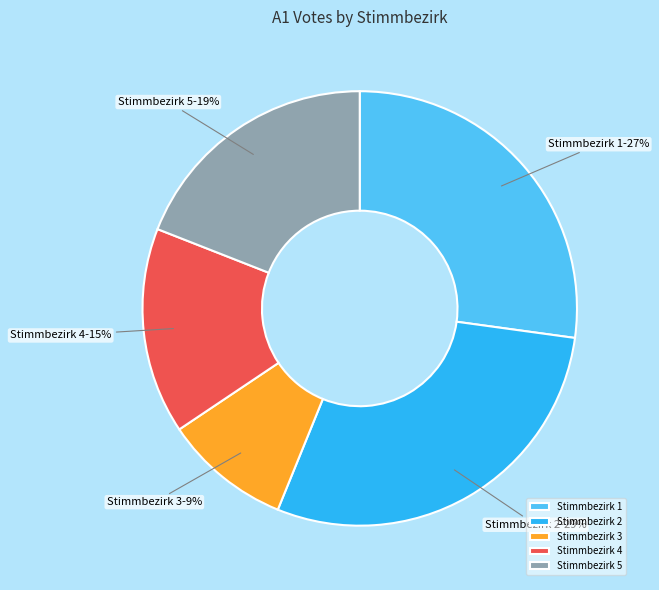

Which has a higher value, Stimmbezirk 4 or Stimmbezirk 2?

Stimmbezirk 2